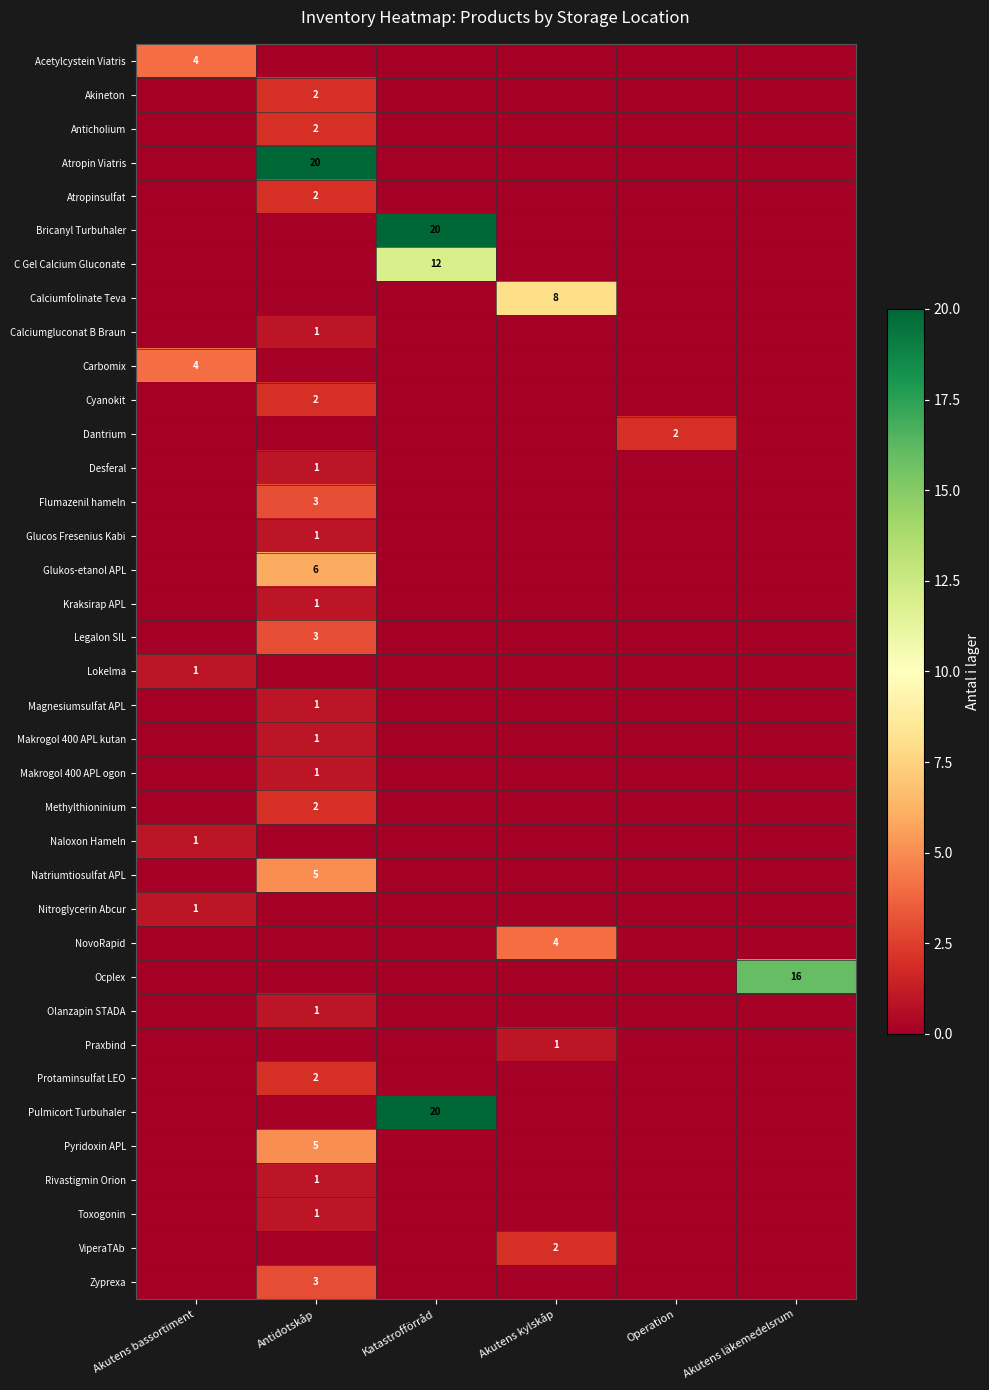

List the series in order of their peak value, highest first.

Atropin Viatris, Bricanyl Turbuhaler, Pulmicort Turbuhaler, Ocplex, C Gel Calcium Gluconate, Calciumfolinate Teva, Glukos-etanol APL, Natriumtiosulfat APL, Pyridoxin APL, Acetylcystein Viatris, Carbomix, NovoRapid, Flumazenil hameln, Legalon SIL, Zyprexa, Akineton, Anticholium, Atropinsulfat, Cyanokit, Dantrium, Methylthioninium, Protaminsulfat LEO, ViperaTAb, Calciumgluconat B Braun, Desferal, Glucos Fresenius Kabi, Kraksirap APL, Lokelma, Magnesiumsulfat APL, Makrogol 400 APL kutan, Makrogol 400 APL ogon, Naloxon Hameln, Nitroglycerin Abcur, Olanzapin STADA, Praxbind, Rivastigmin Orion, Toxogonin